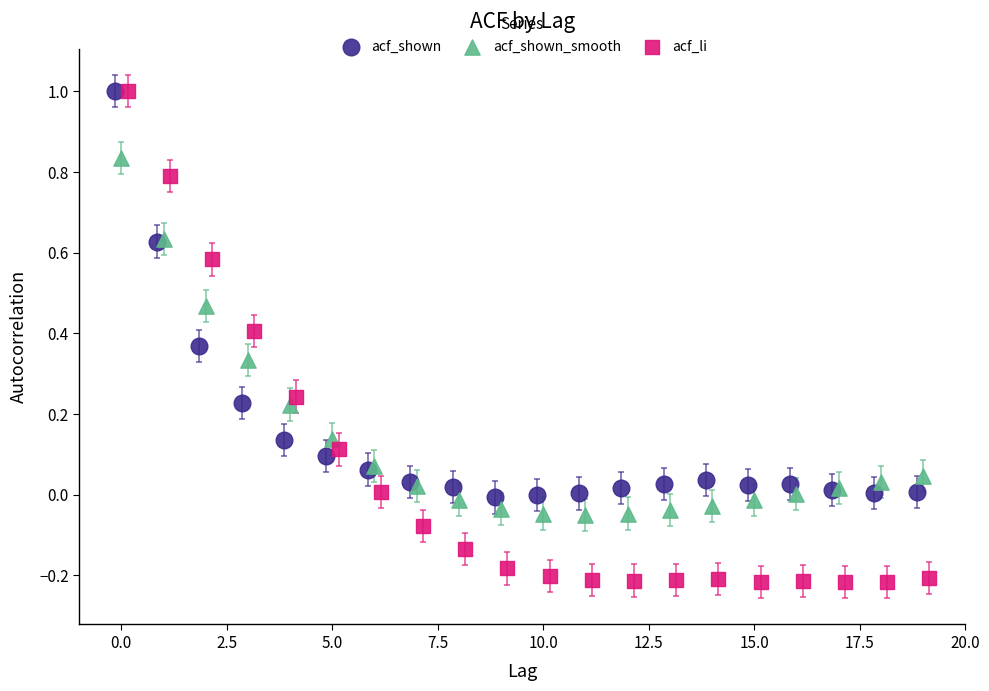

Which series reaches the minimum Y coordinate?

acf_li